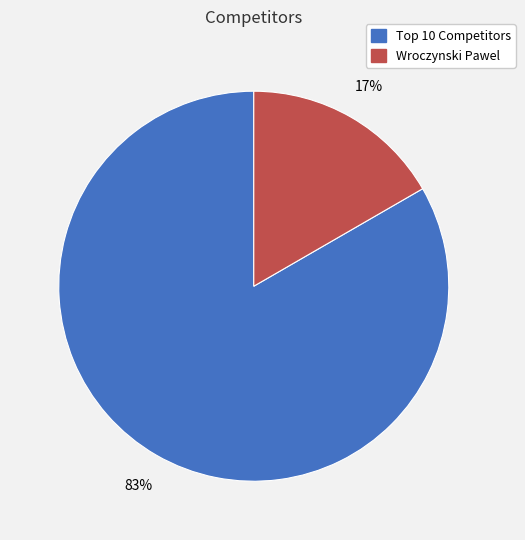

Count the number of slices in the pie.

2